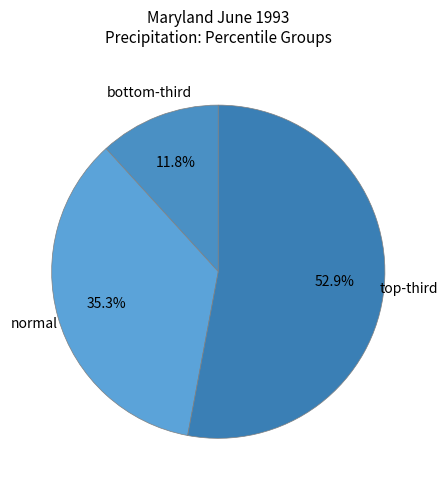

What is the largest slice in the pie chart?

top-third